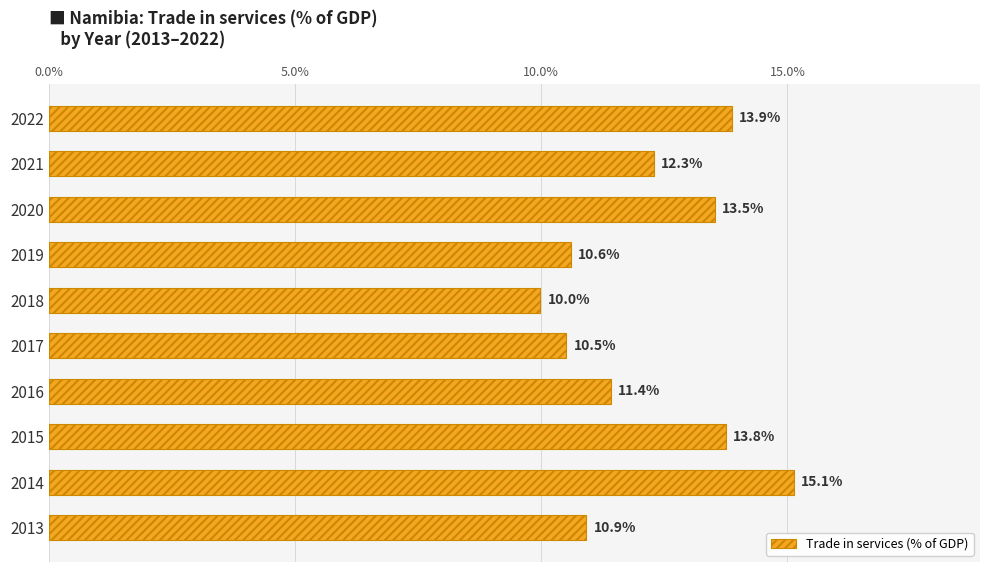

What is the value of the 8th bar from the top?

13.8